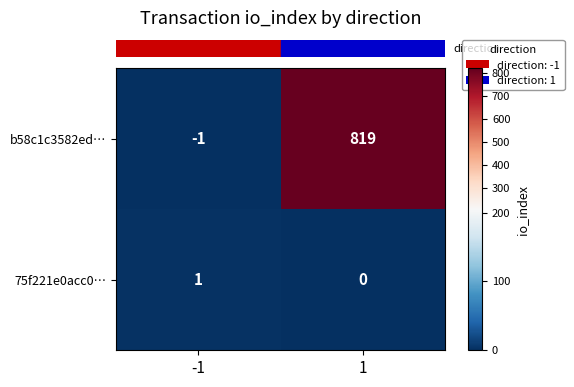

Which series has the largest total across all categories?

b58c1c3582ed…